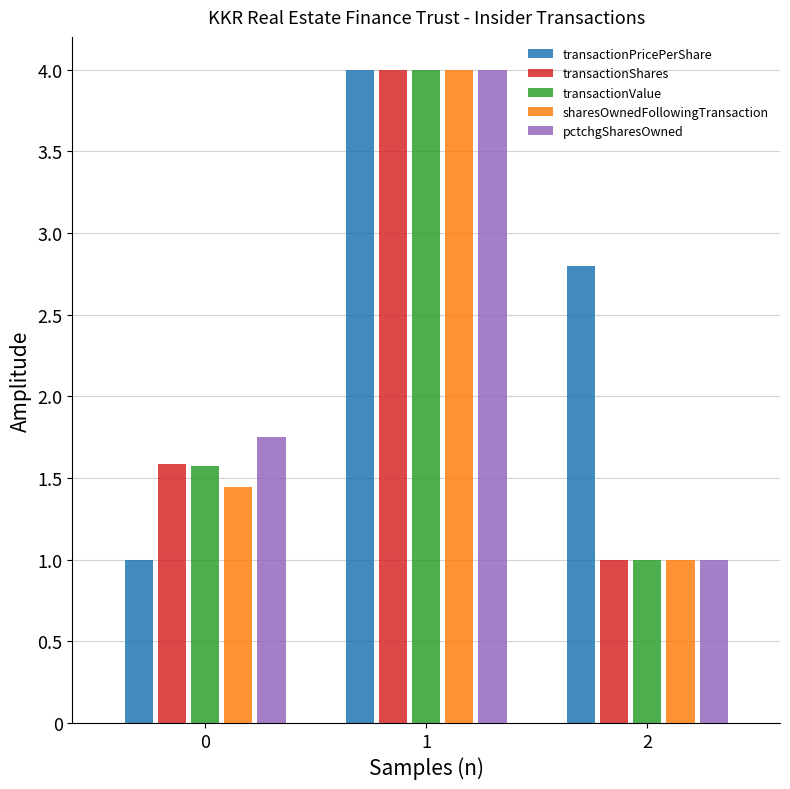

What is the value of the transactionPricePerShare bar at the 3rd from the left?

2.8